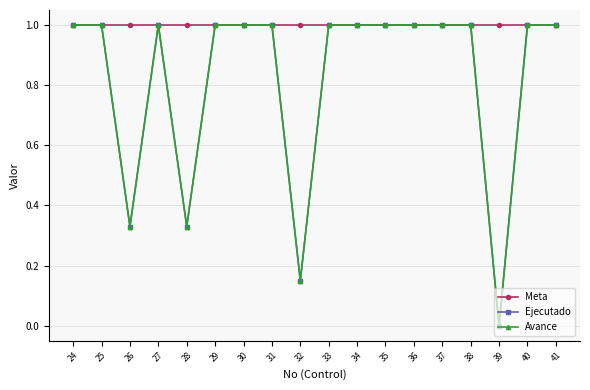

List the labels in order of Ejecutado value, smallest first.

39, 32, 26, 28, 24, 25, 27, 29, 30, 31, 33, 34, 35, 36, 37, 38, 40, 41